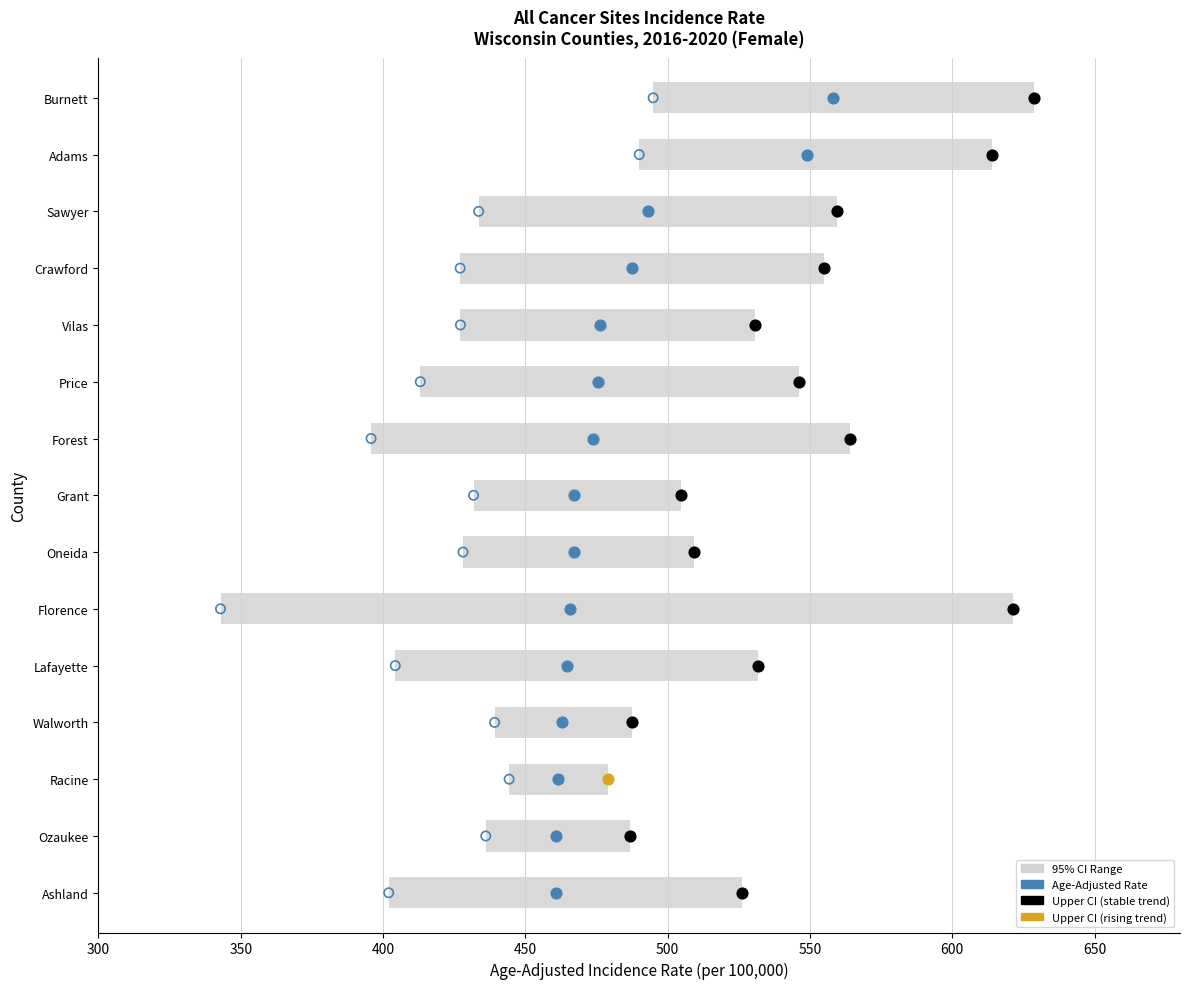

Is the value of Age-Adjusted Rate at 12 greater than the value of Lower 95% CI at 450?

No